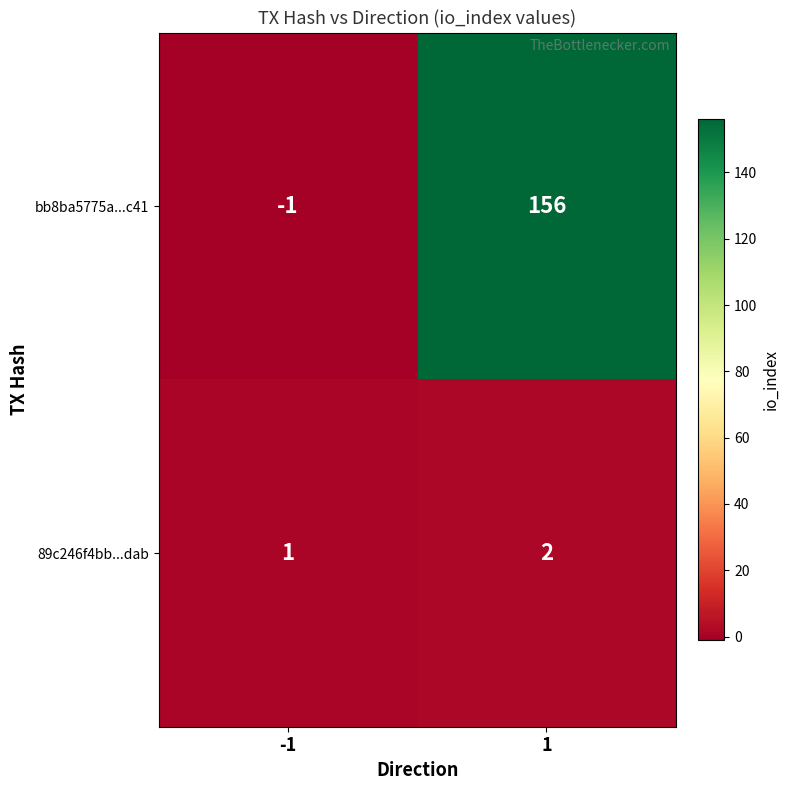

Is the value of 89c246f4bb...dab at -1 greater than the value of bb8ba5775a...c41 at 1?

No